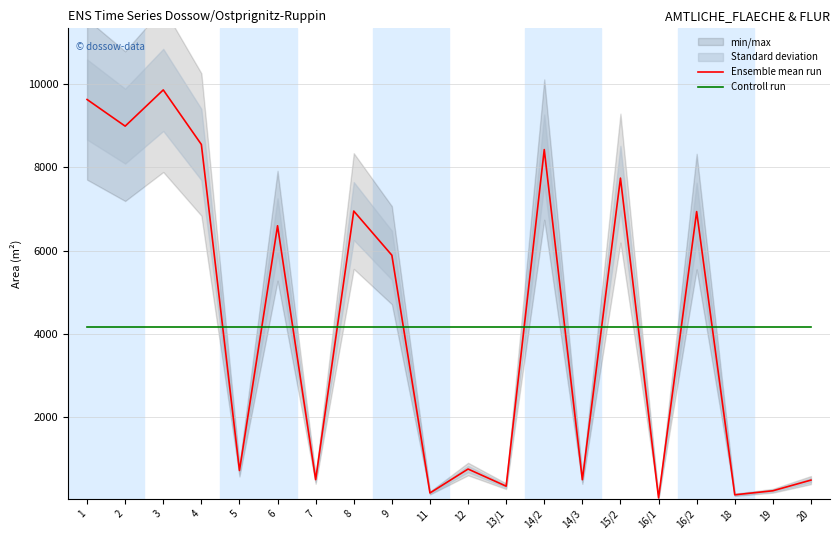

Which category has the lowest value across all series?

16/1